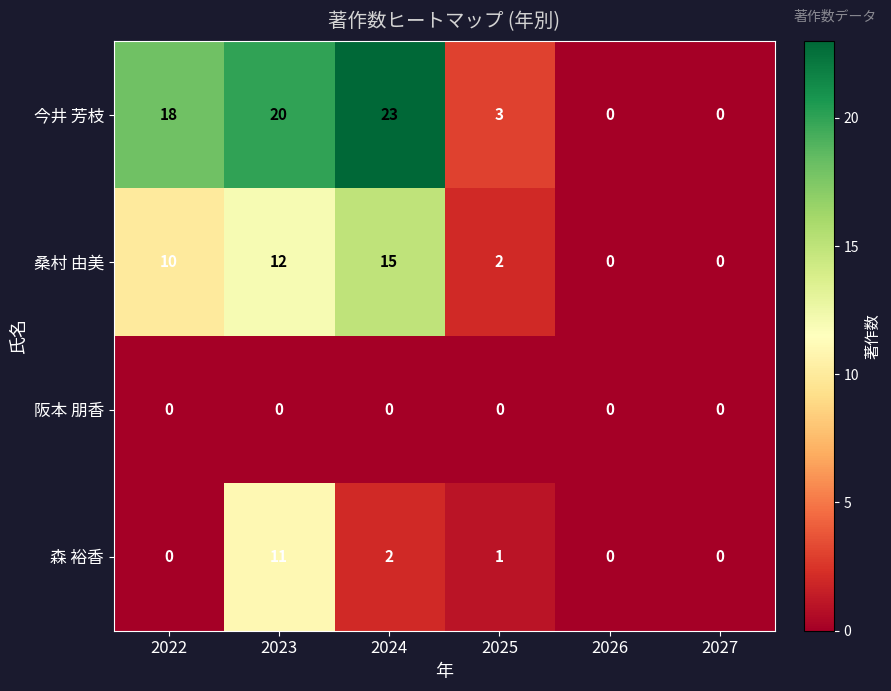

Where does the 森 裕香 series first go above 1?

2023